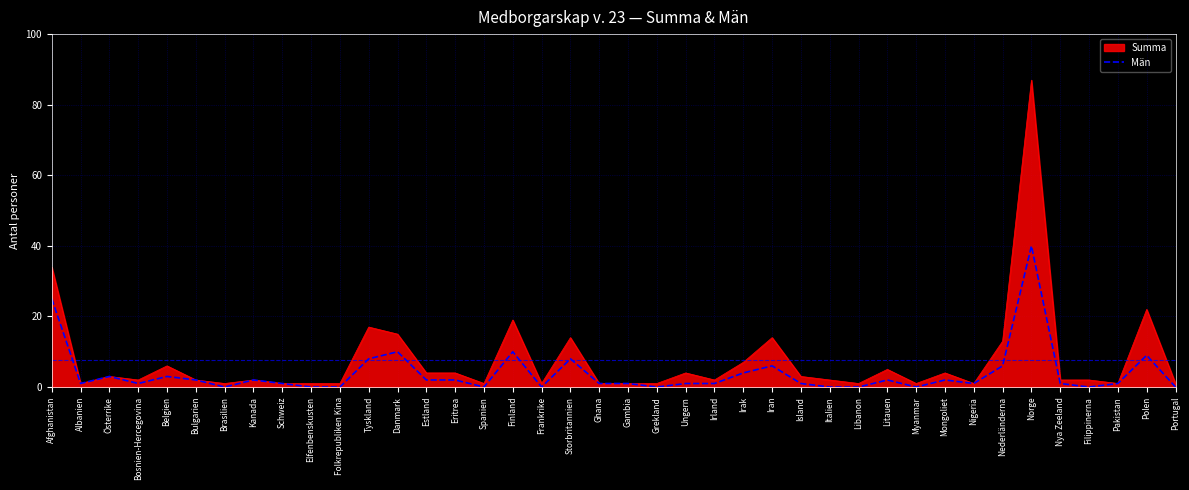

Which series has the largest range (max minus min)?

Summa